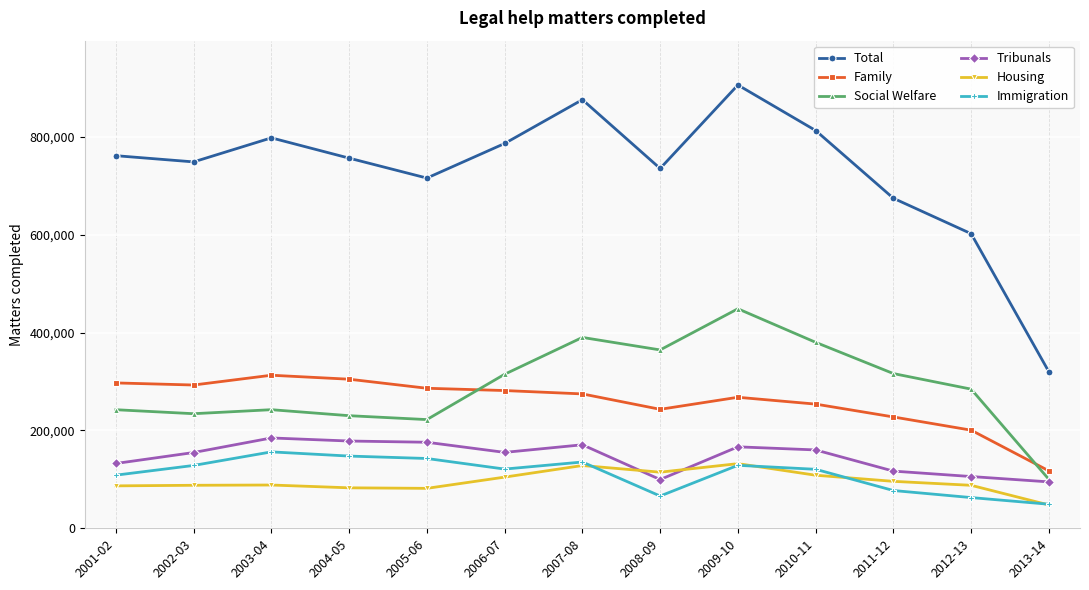

The value of Immigration at 2004-05 is 223124. True or false?

False